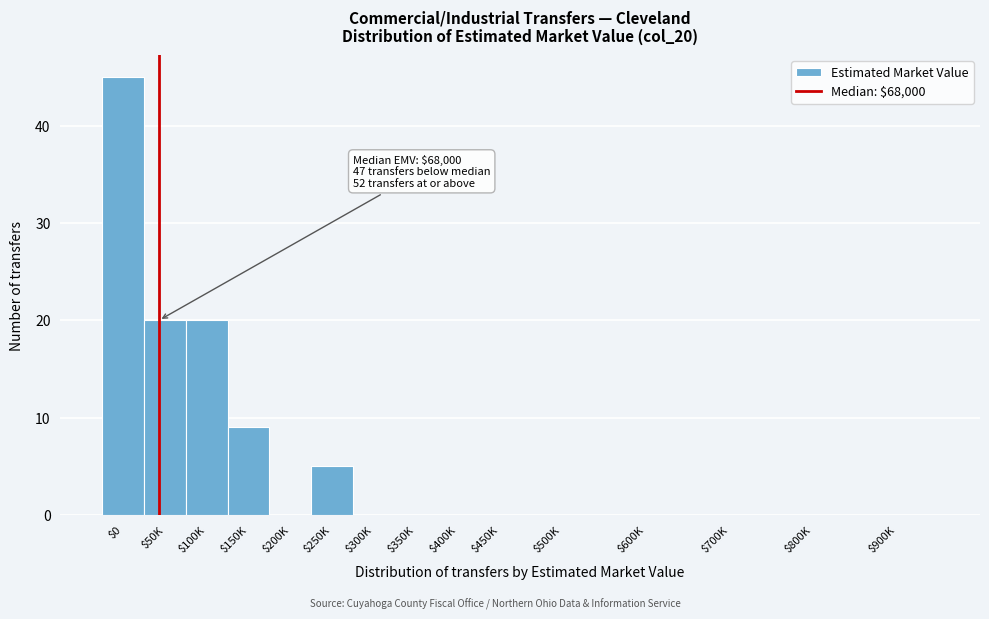

What is the greatest value displayed?

45